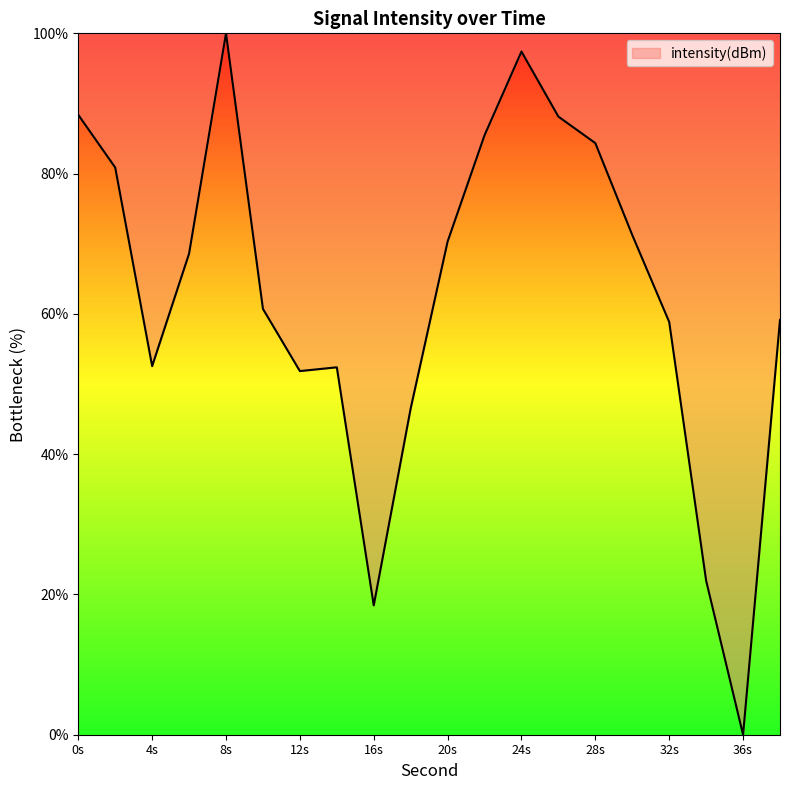

What is the maximum value shown in the chart?

100.0